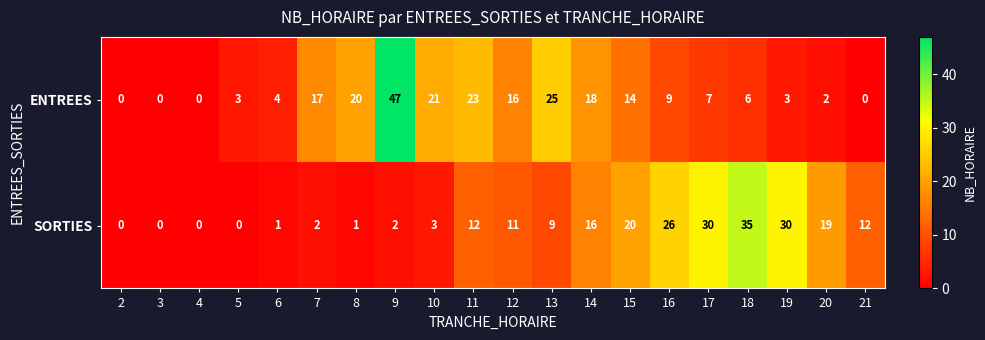

What is the average value of the SORTIES series?

11